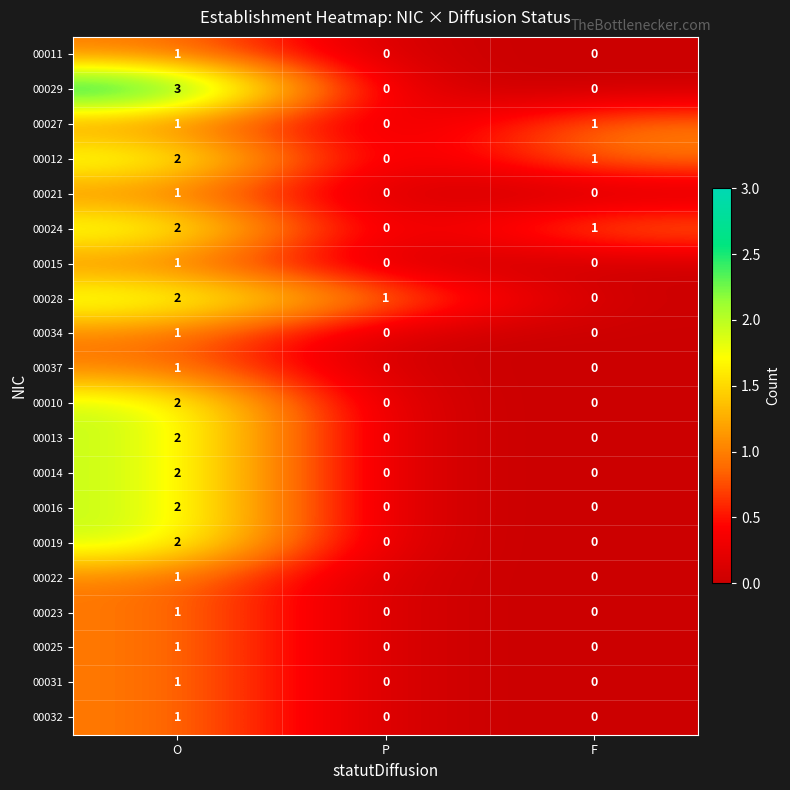

What is the total value across all series at F?

3